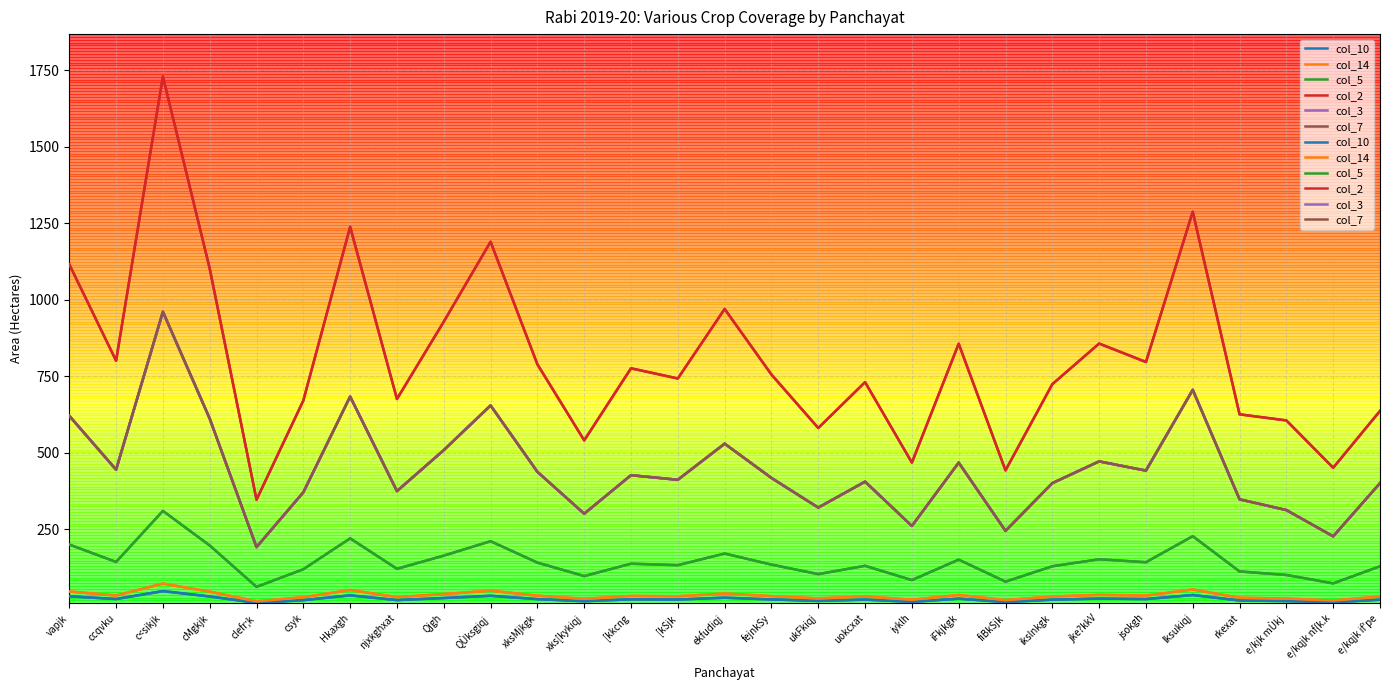

List the series in order of their peak value, highest first.

col_2, col_7, col_3, col_5, col_14, col_10